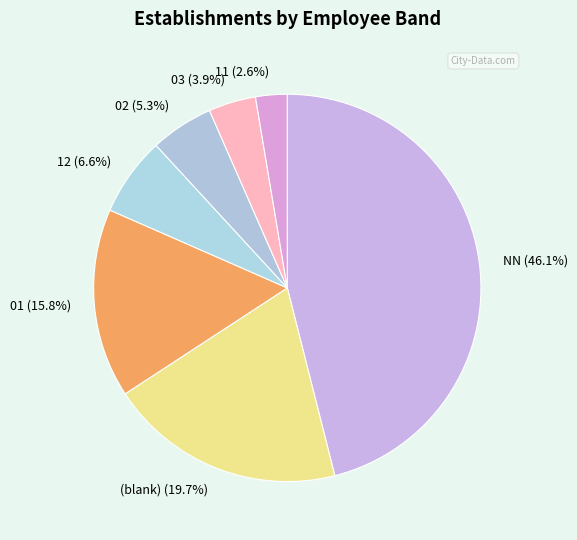

What is the smallest slice in the pie chart?

11